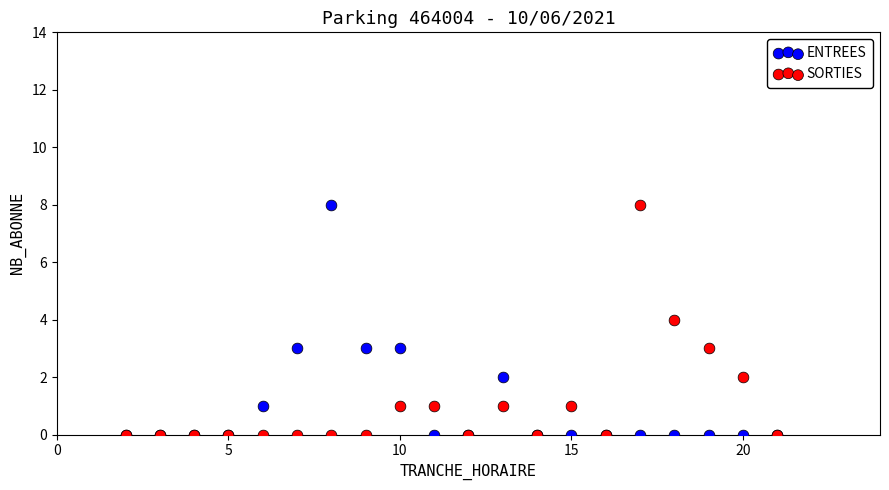

What are all the series names shown in the legend?

ENTREES, SORTIES